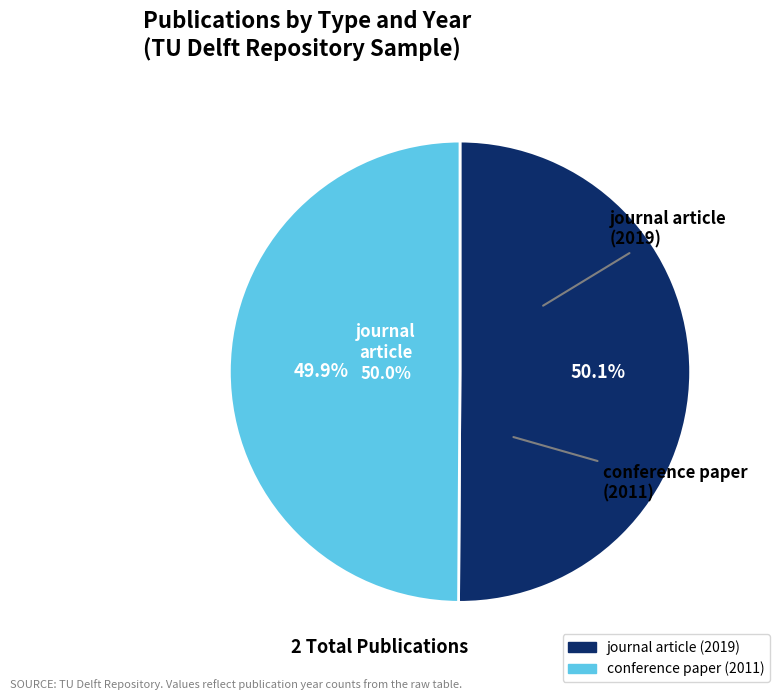

How many segments does this pie chart have?

2